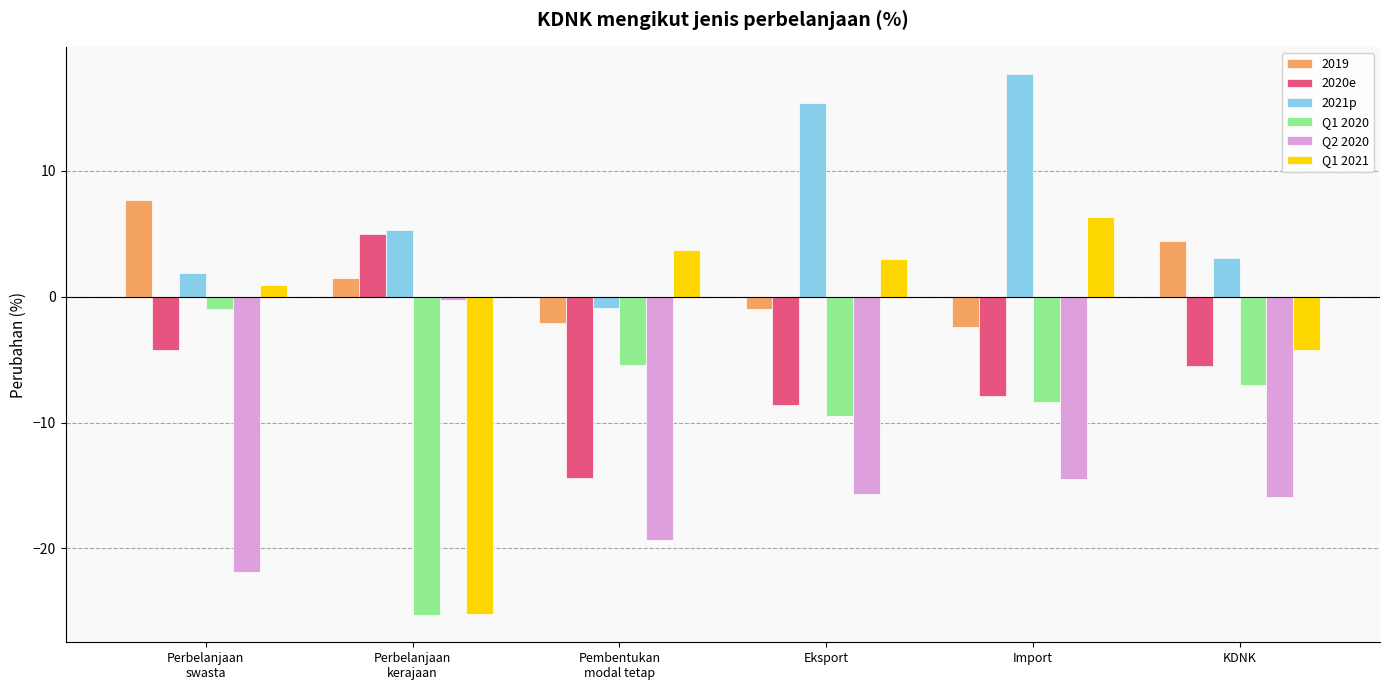

Which series has the largest range (max minus min)?

Q1 2021